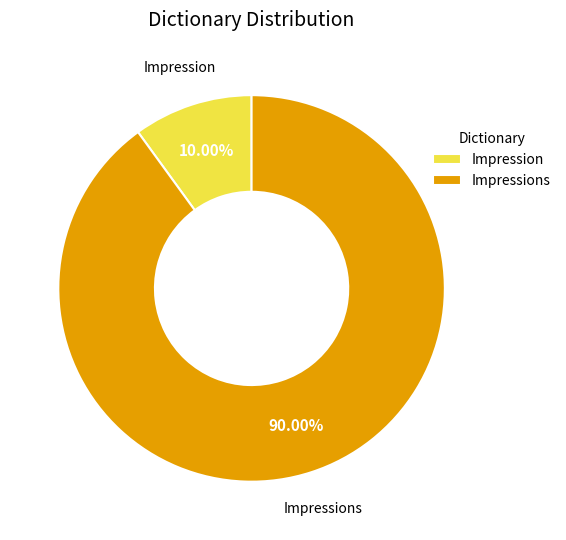

True or false: Impression accounts for 32% of the total.

False